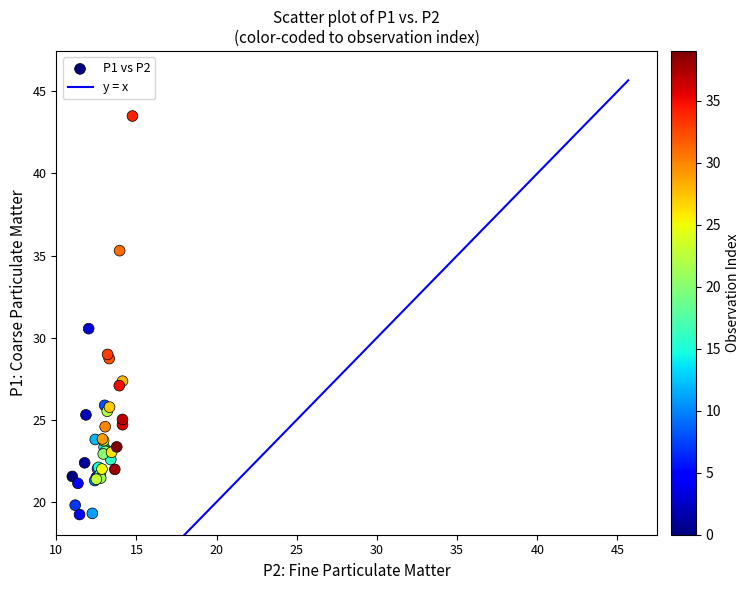

What Y value in the scatter plot is closest to 31?

30.6